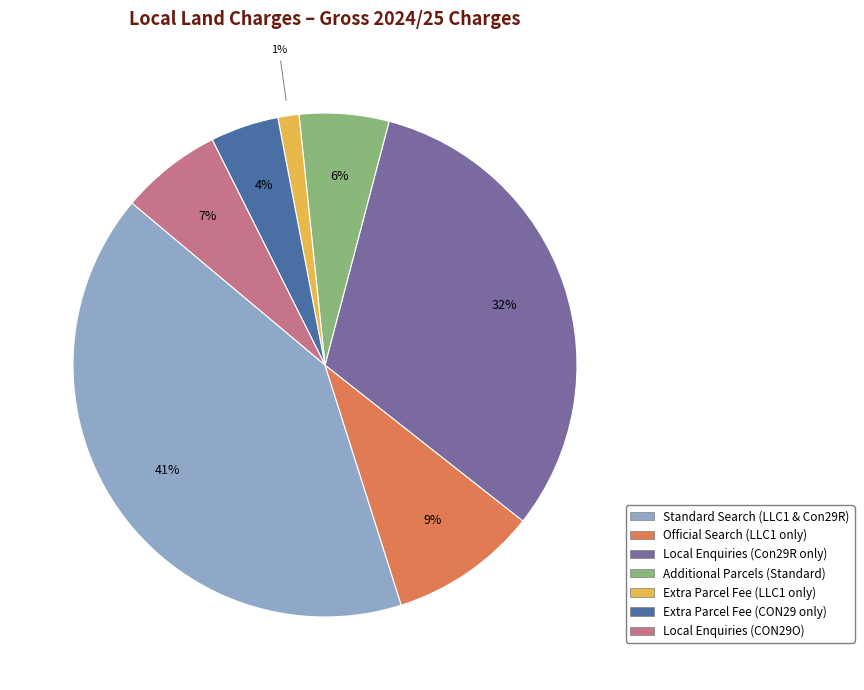

Is there any slice that represents more than half of the pie?

No